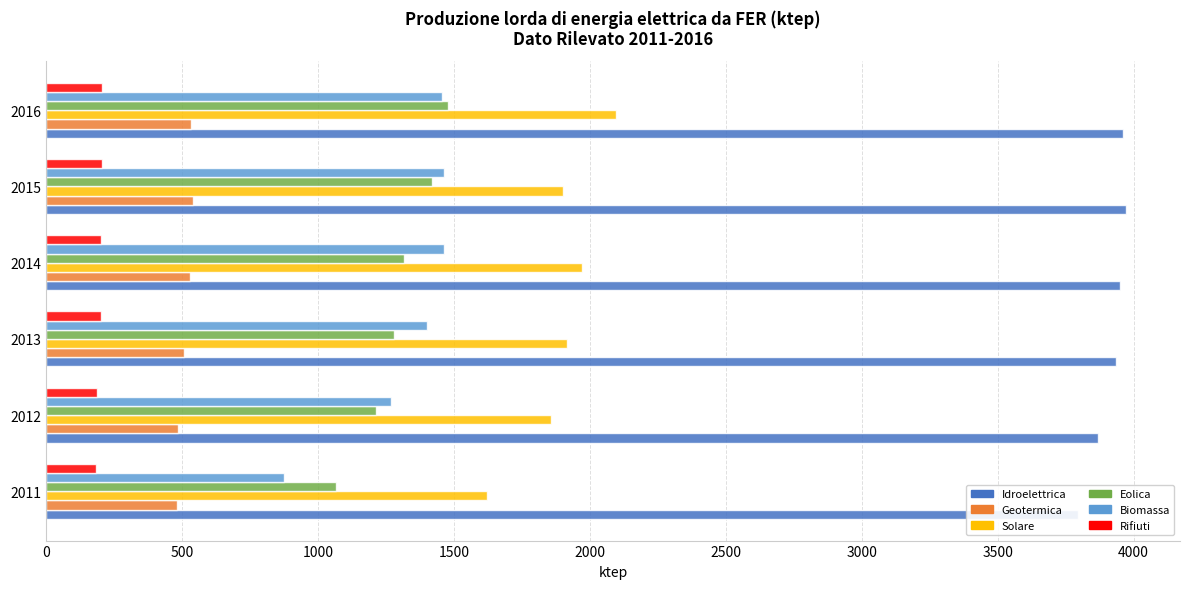

At how many categories does at least one series exceed 3627?

6